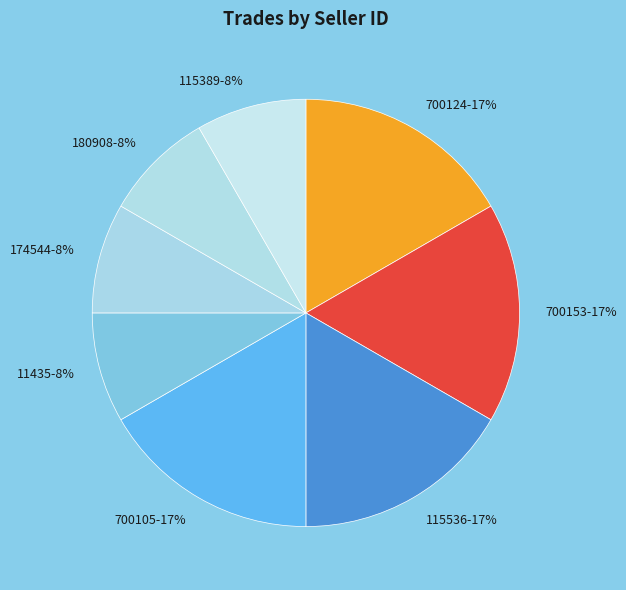

Combined, do 700153 and 115536 account for over 50%?

No